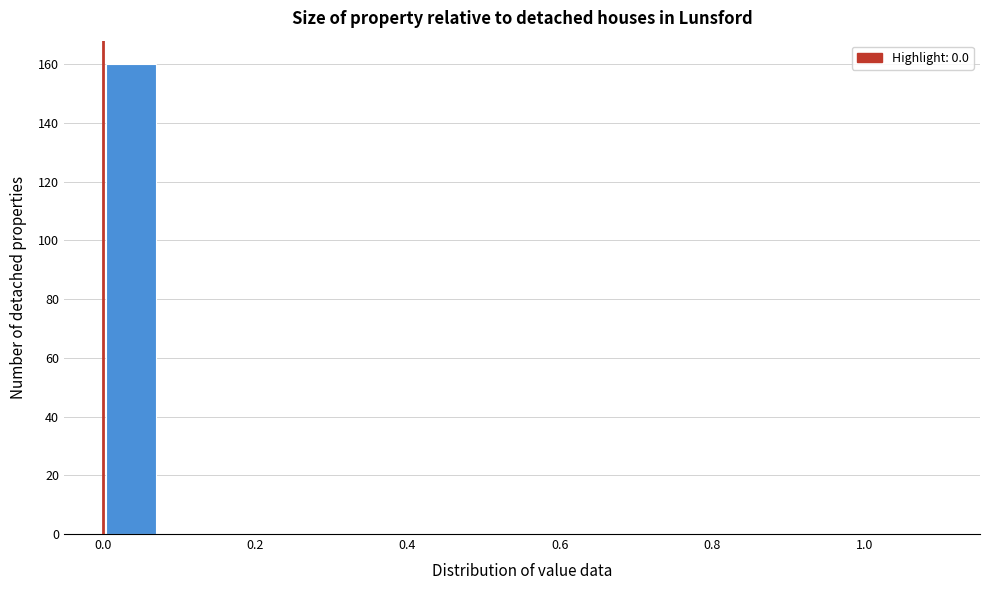

Around what value on the x-axis is the tallest bar? Give the approximate position of its centre, as read against the axis.

0.04